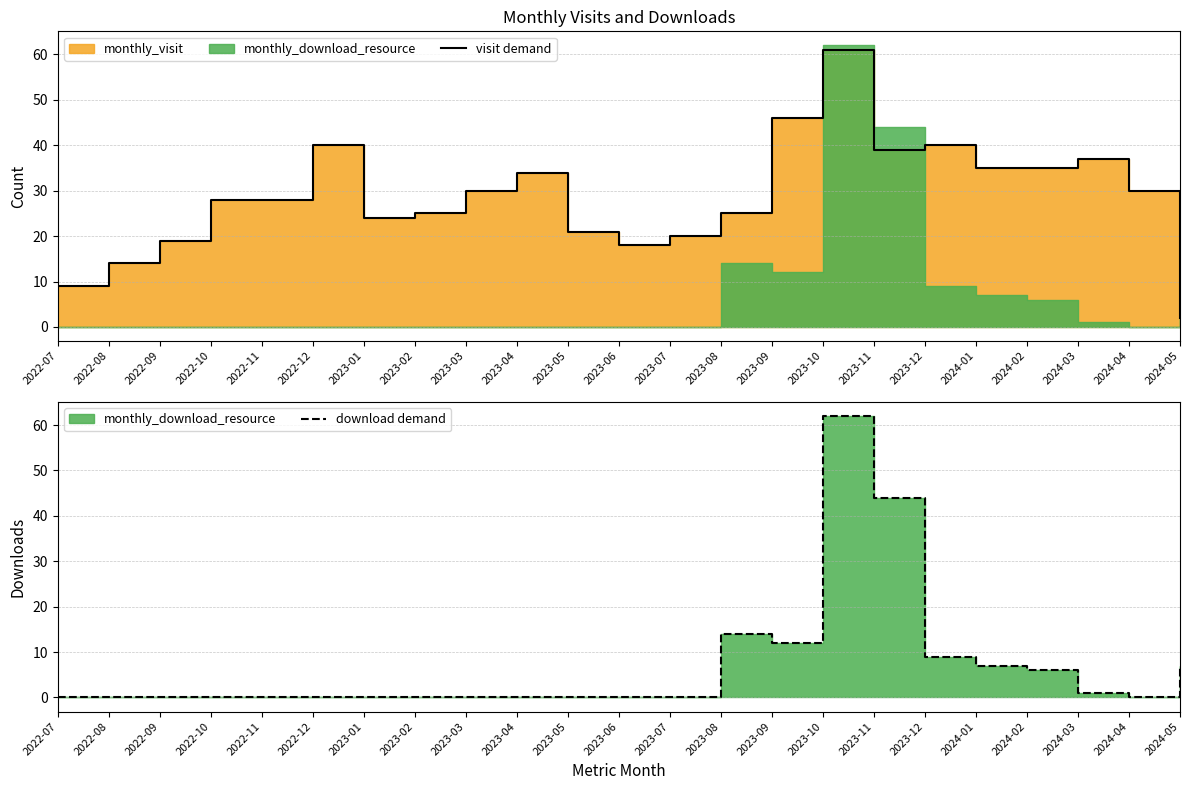

Which label corresponds to the smallest value in the chart?

2022-07